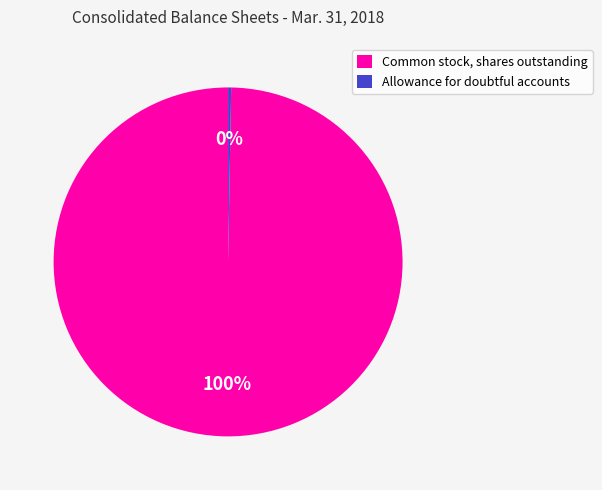

How many slices are in this pie chart?

2